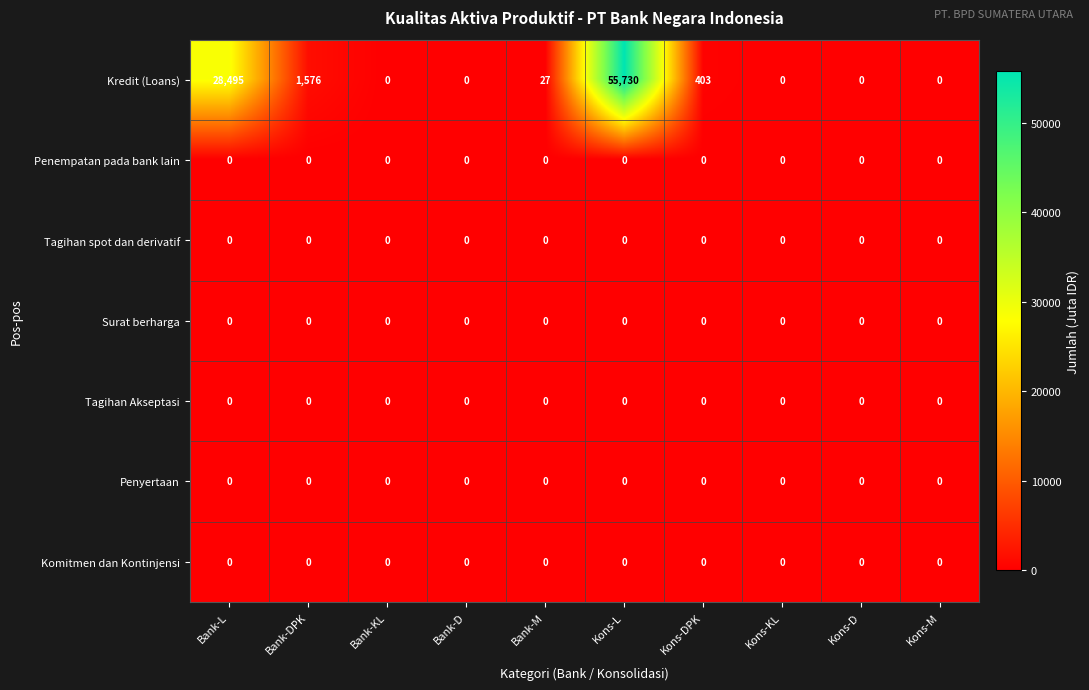

Is it true that Penempatan pada bank lain equals 0 at Bank-KL?

True